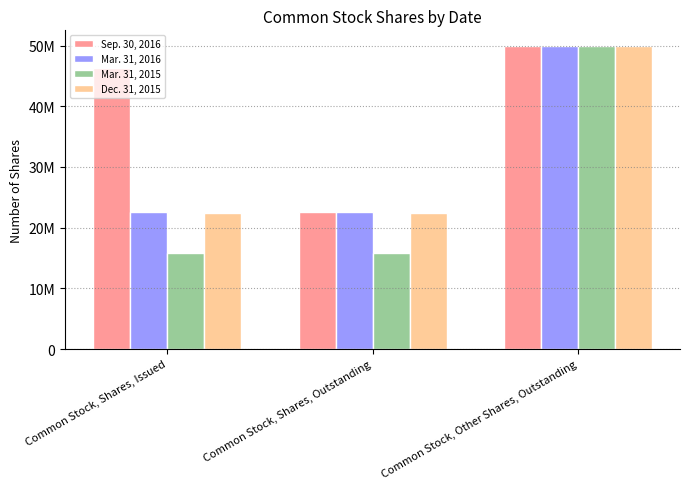

Is the value of Dec. 31, 2015 at Common Stock, Shares, Outstanding greater than the value of Mar. 31, 2015 at Common Stock, Shares, Issued?

Yes